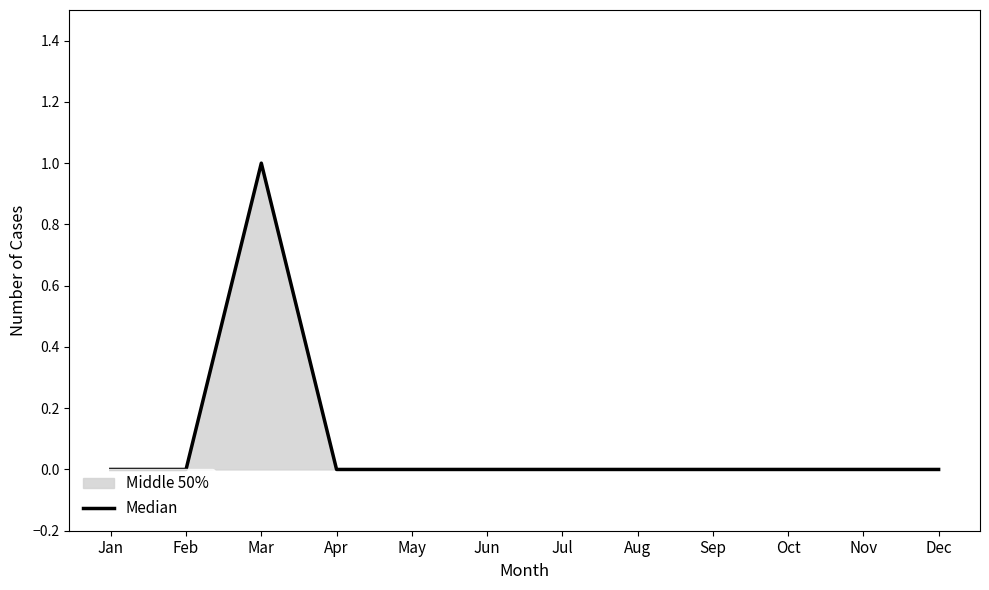

What is the difference between the maximum and minimum values?

1